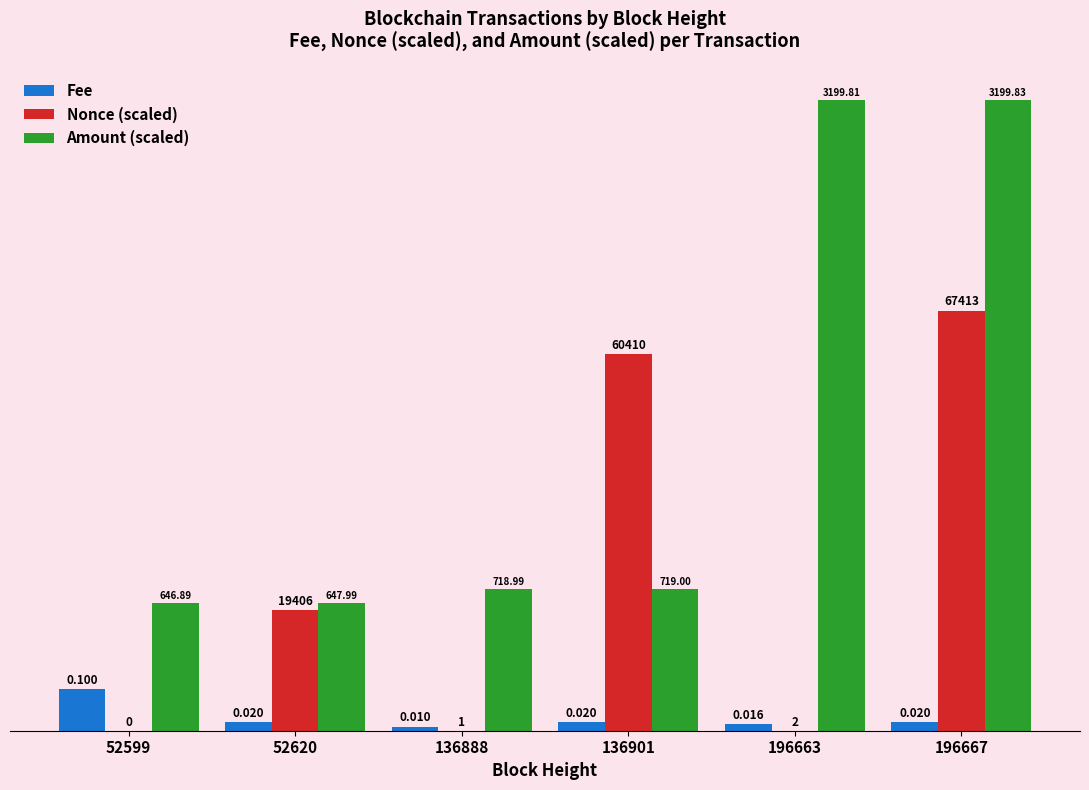

What is the sum of the Nonce (scaled) values at 196667 and 136901?

1.9